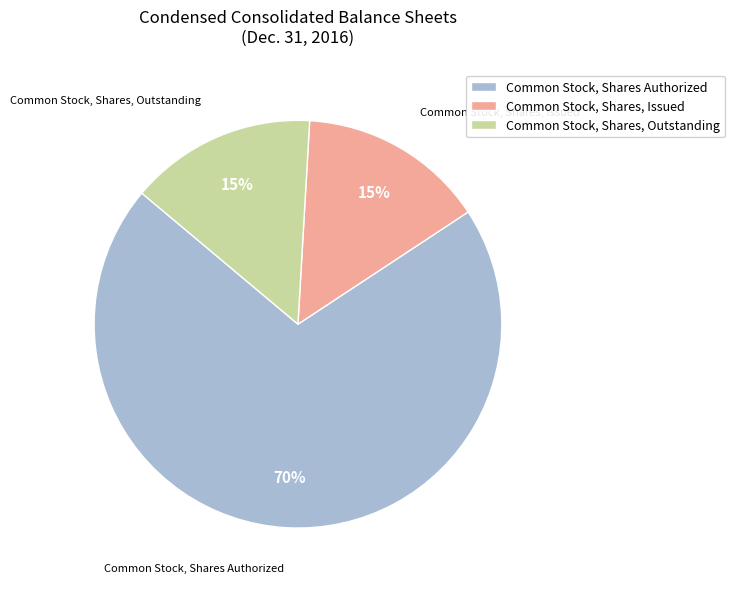

Is it true that Common Stock, Shares, Issued is 15% of the pie?

True